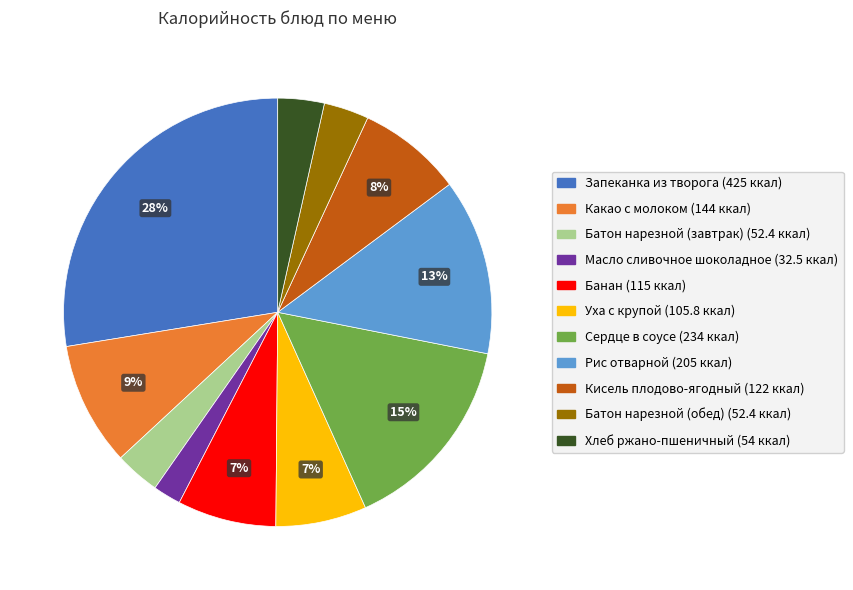

To the nearest percent, what is the difference between the Какао с молоком and Банан slice percentages?

2%